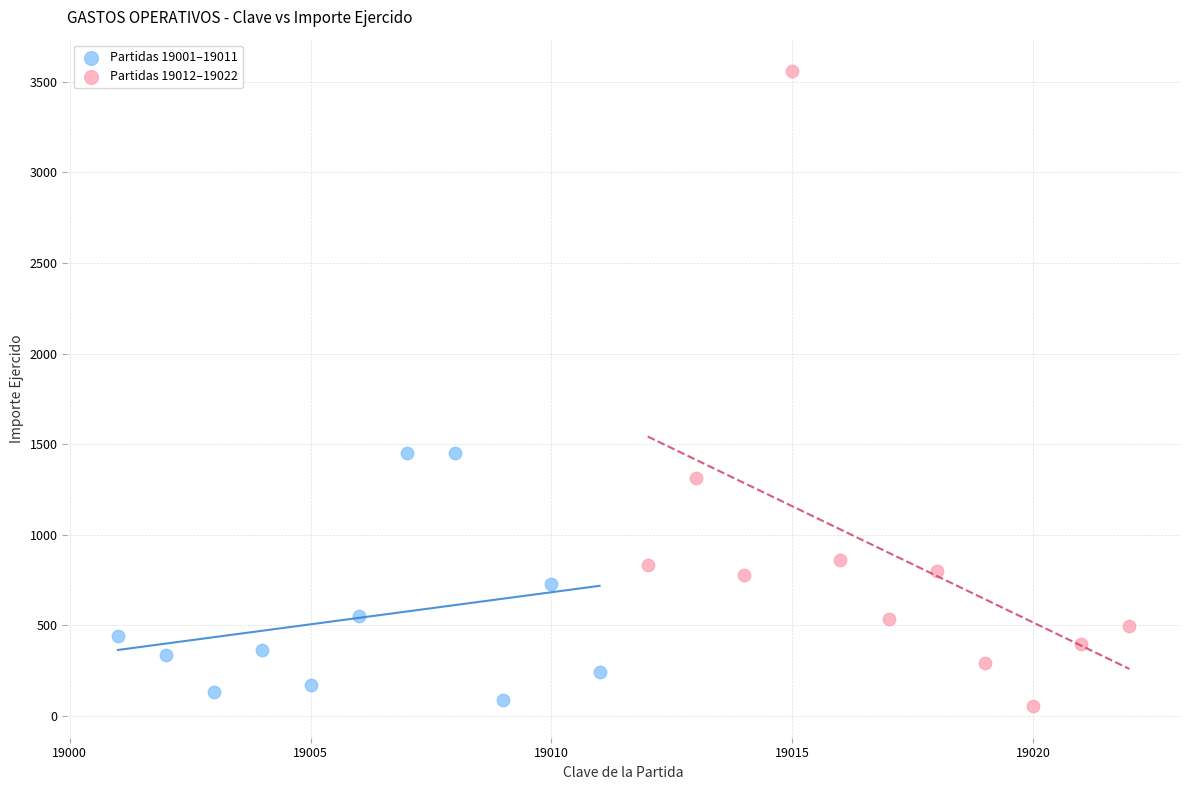

Which series has the largest Y range (max minus min)?

Partidas 19012–19022